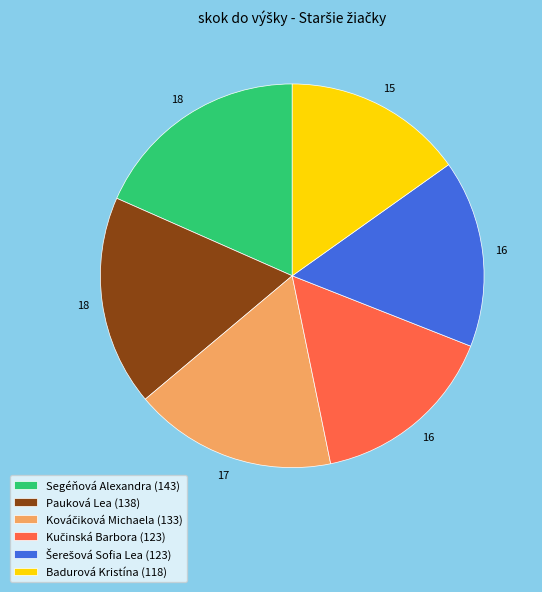

How many slices are in this pie chart?

6